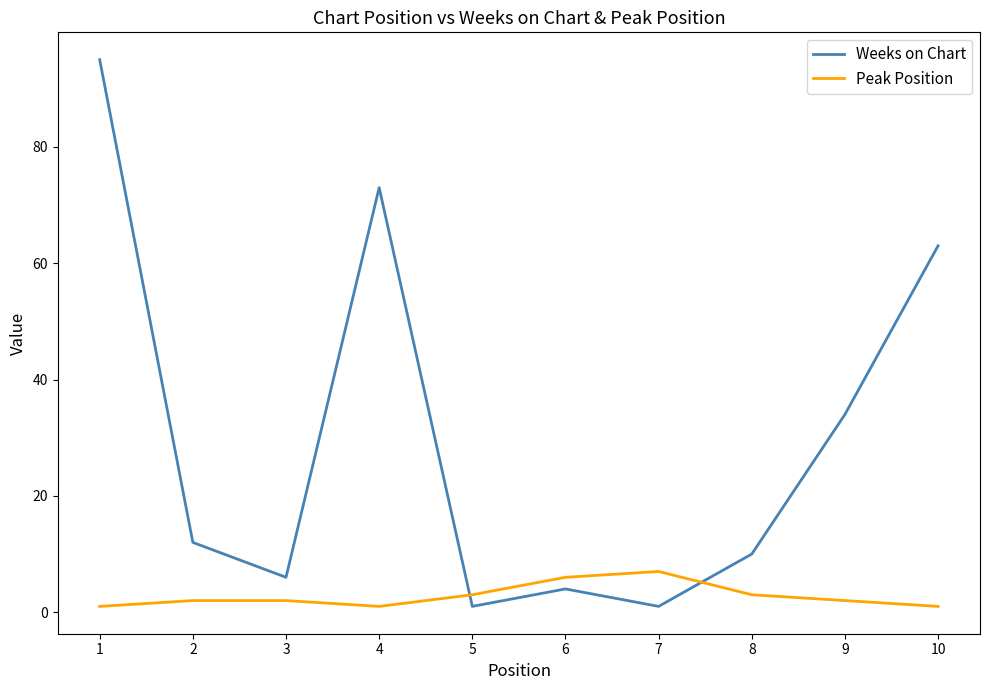

Rank the series at 10 from lowest to highest value.

Peak Position, Weeks on Chart